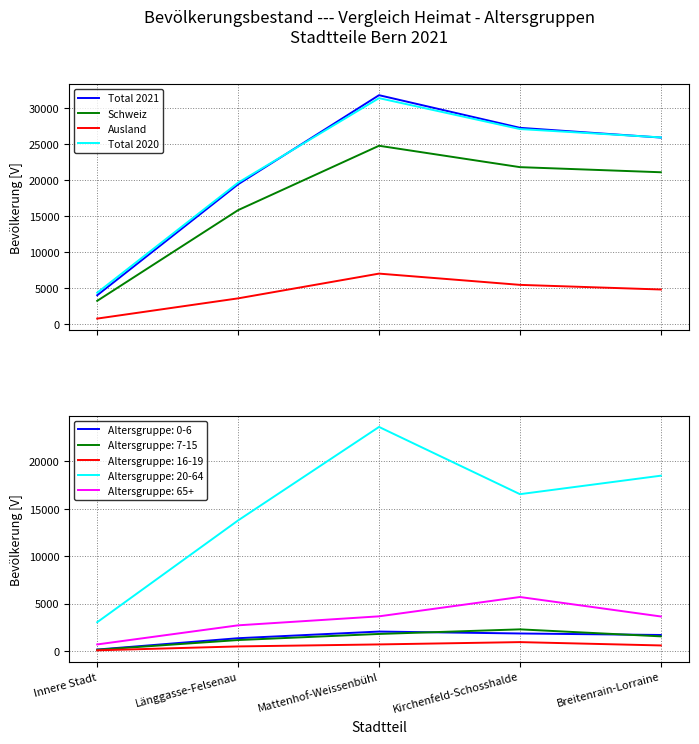

Where is the first local maximum for Ausland?

Mattenhof-Weissenbühl